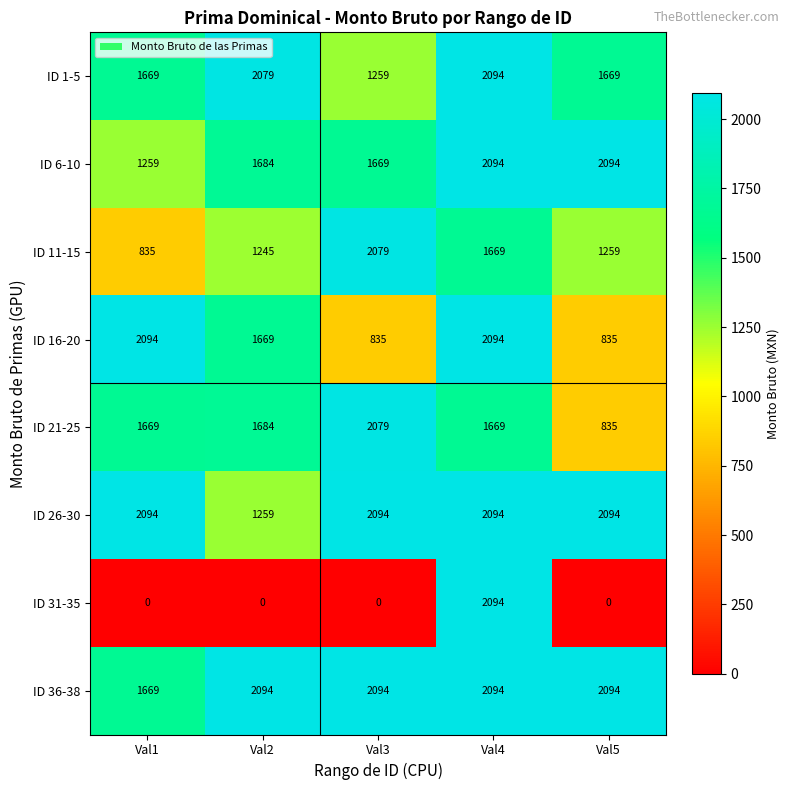

What is the sum of the ID 1-5 values at Val1 and Val3?

2928